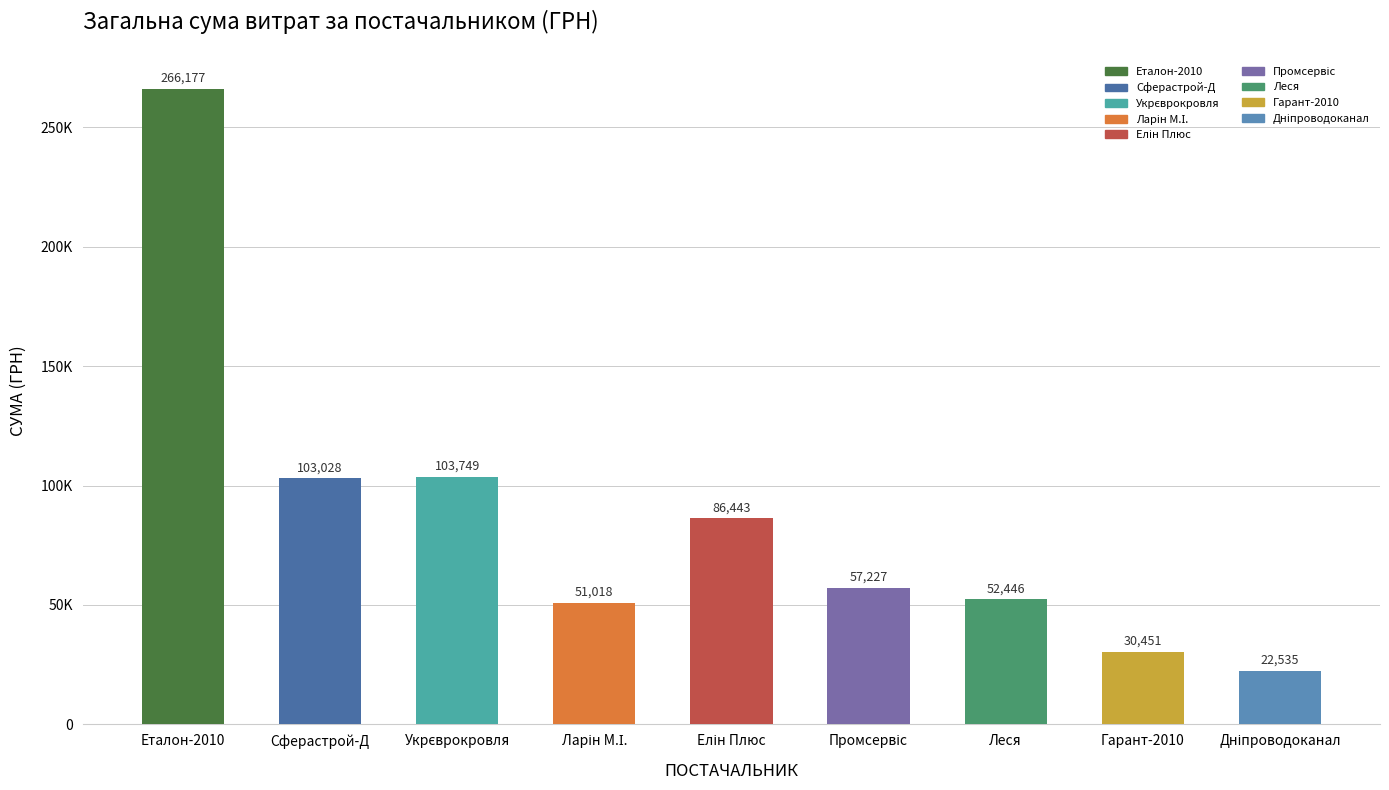

At which category does the chart reach its peak across all series?

Еталон-2010